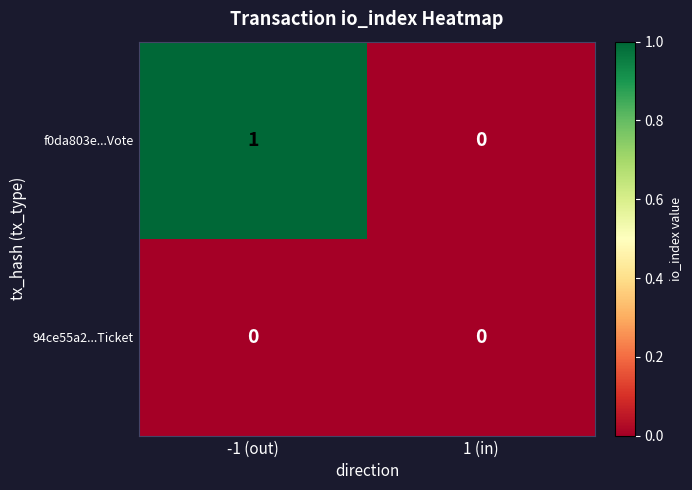

At which label is f0da803e...Vote closest to 0?

1 (in)